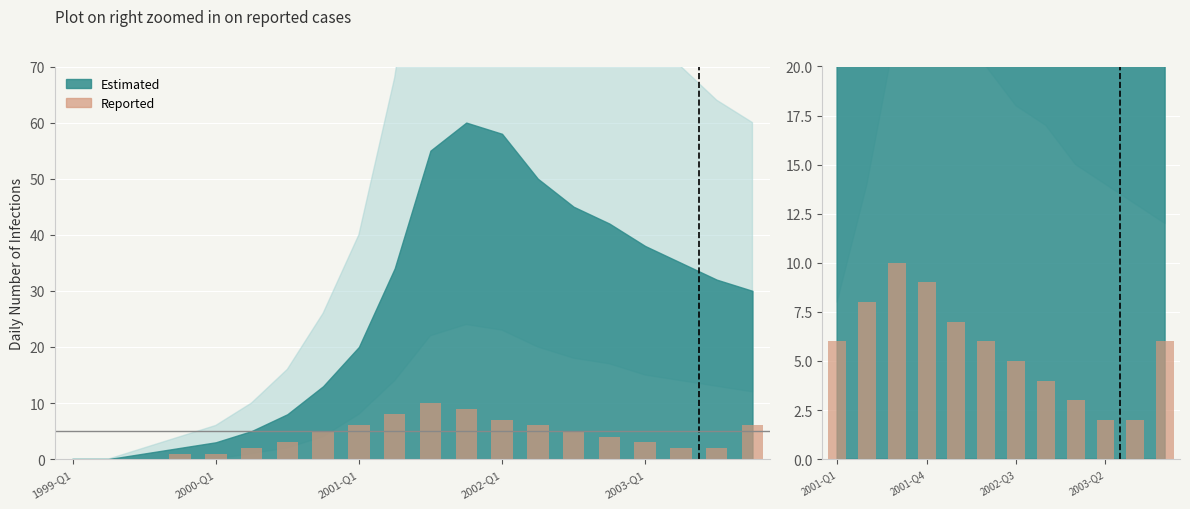

Reading left to right, transcribe all the data shown in this chart.

6	8	10	9	7	6	5	4	3	2	2	6